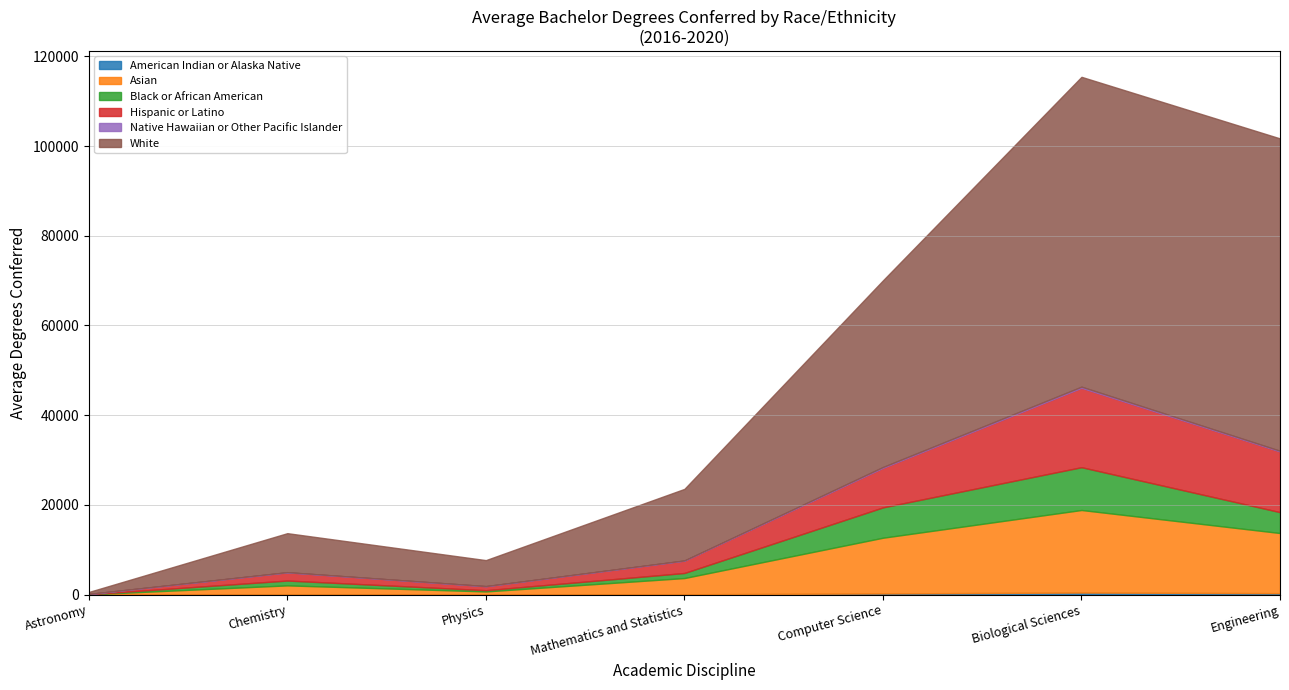

The Hispanic or Latino series shows 17702.4 at Biological Sciences. True or false?

True